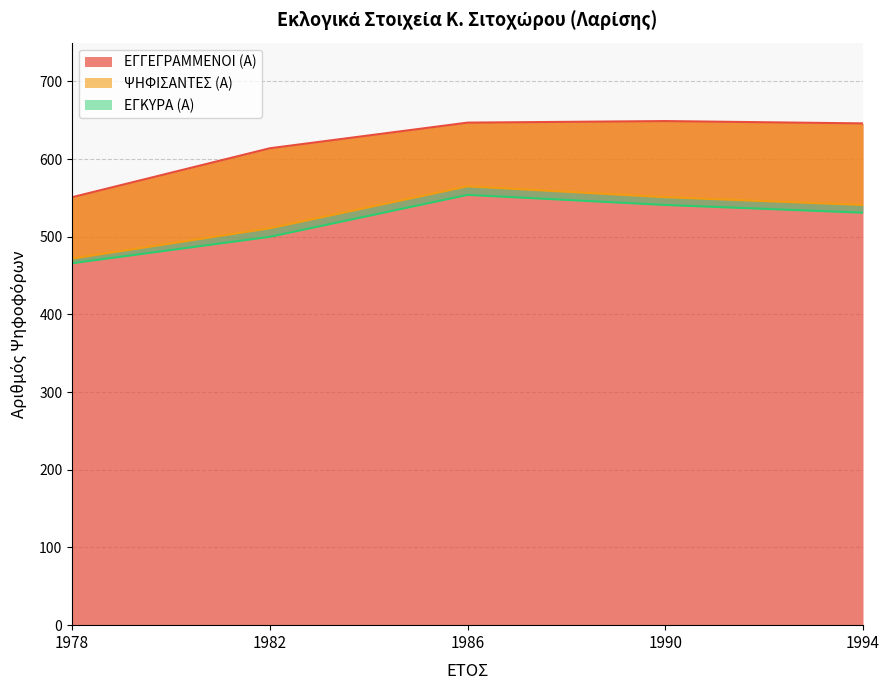

Reading left to right, what are all the values shown in this chart?

ΕΓΓΕΓΡΑΜΜΕΝΟΙ (Α): 1978=551	1982=614	1986=647	1990=649	1994=646
ΨΗΦΙΣΑΝΤΕΣ (Α): 1978=472	1982=511	1986=565	1990=551	1994=541
ΕΓΚΥΡΑ (Α): 1978=466	1982=500	1986=554	1990=541	1994=531